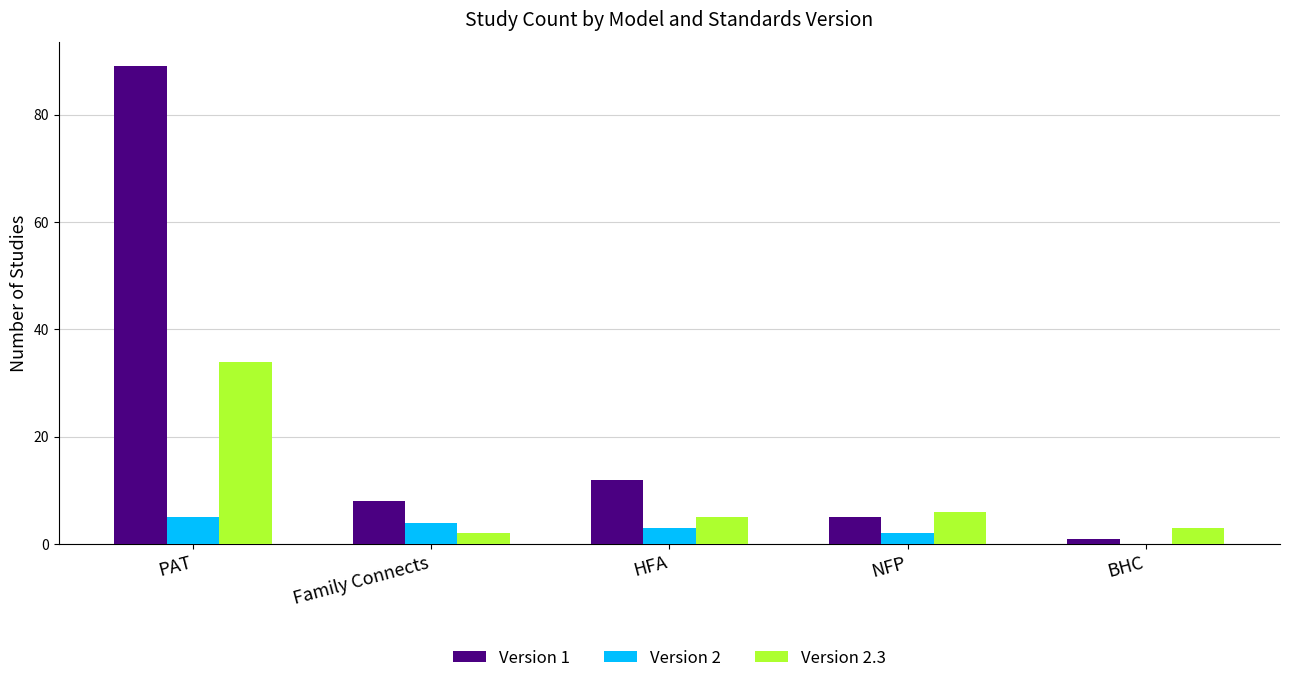

Reading right to left, what are all the values shown in this chart?

Version 1: 1	5	12	8	89
Version 2: 0	2	3	4	5
Version 2.3: 3	6	5	2	34